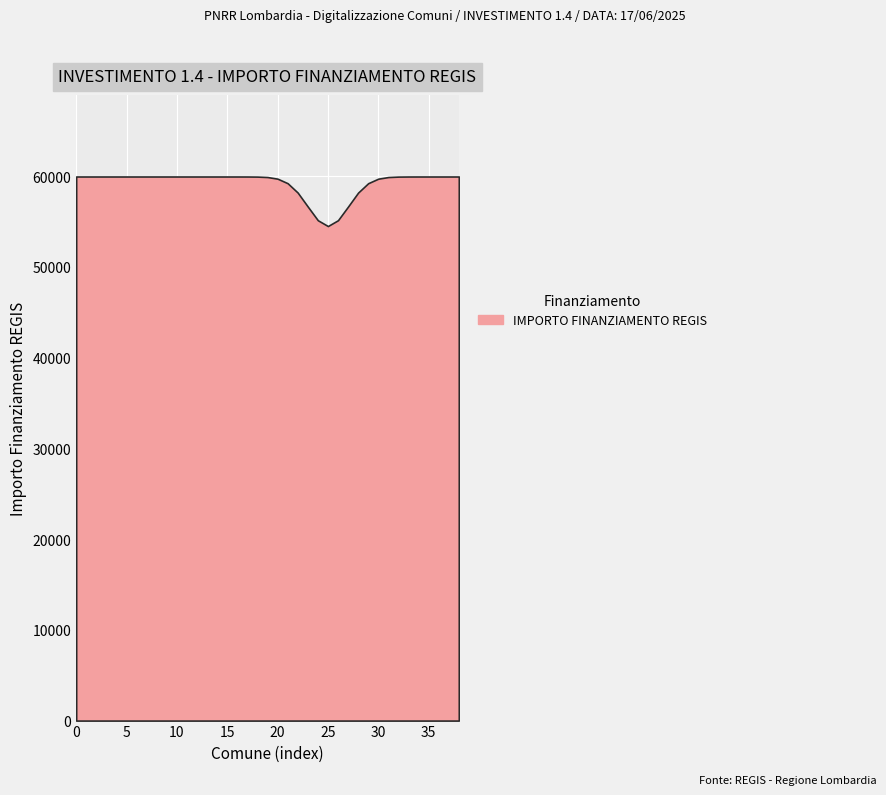

What is the minimum value shown in the chart?

54505.0